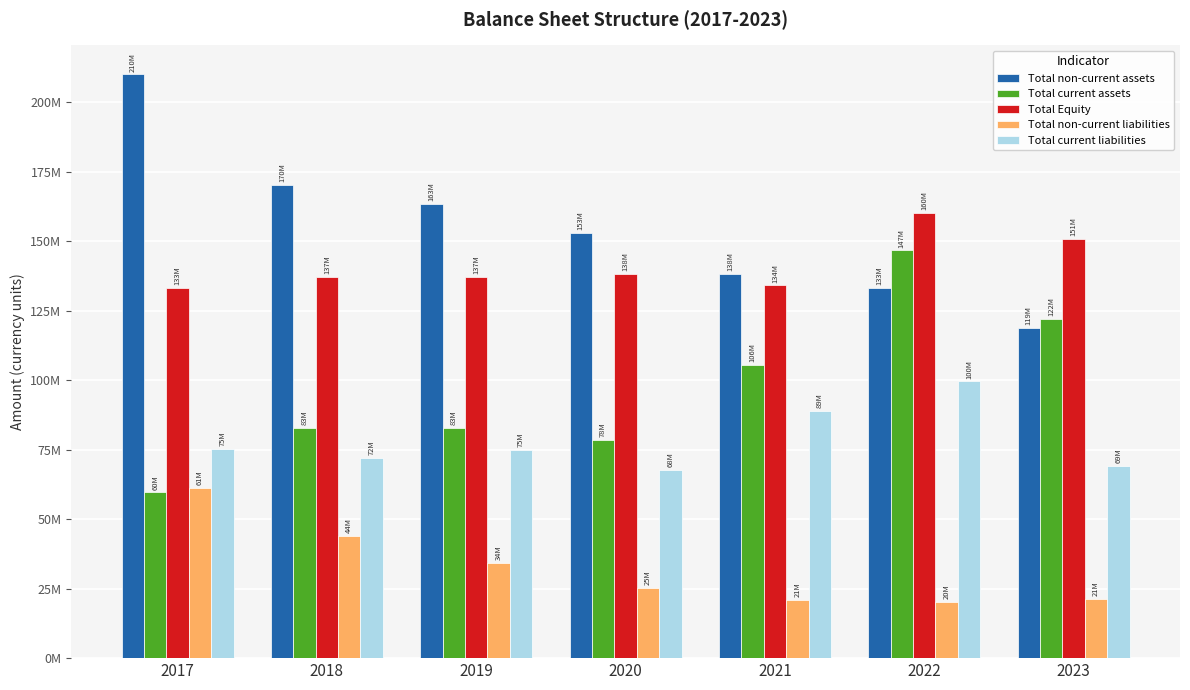

Is the value of Total non-current assets at 2017 greater than the value of Total non-current liabilities at 2023?

Yes